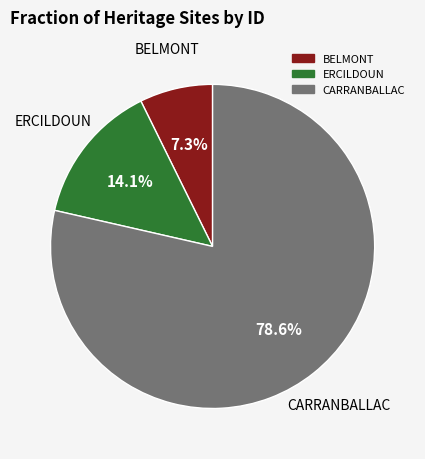

How many segments does this pie chart have?

3